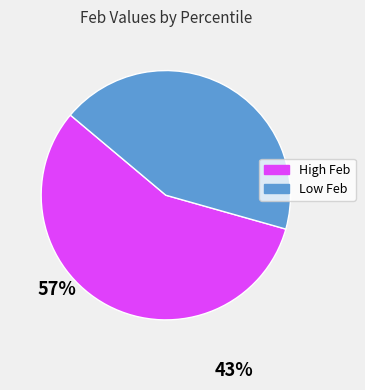

Is there a majority slice in this chart?

Yes